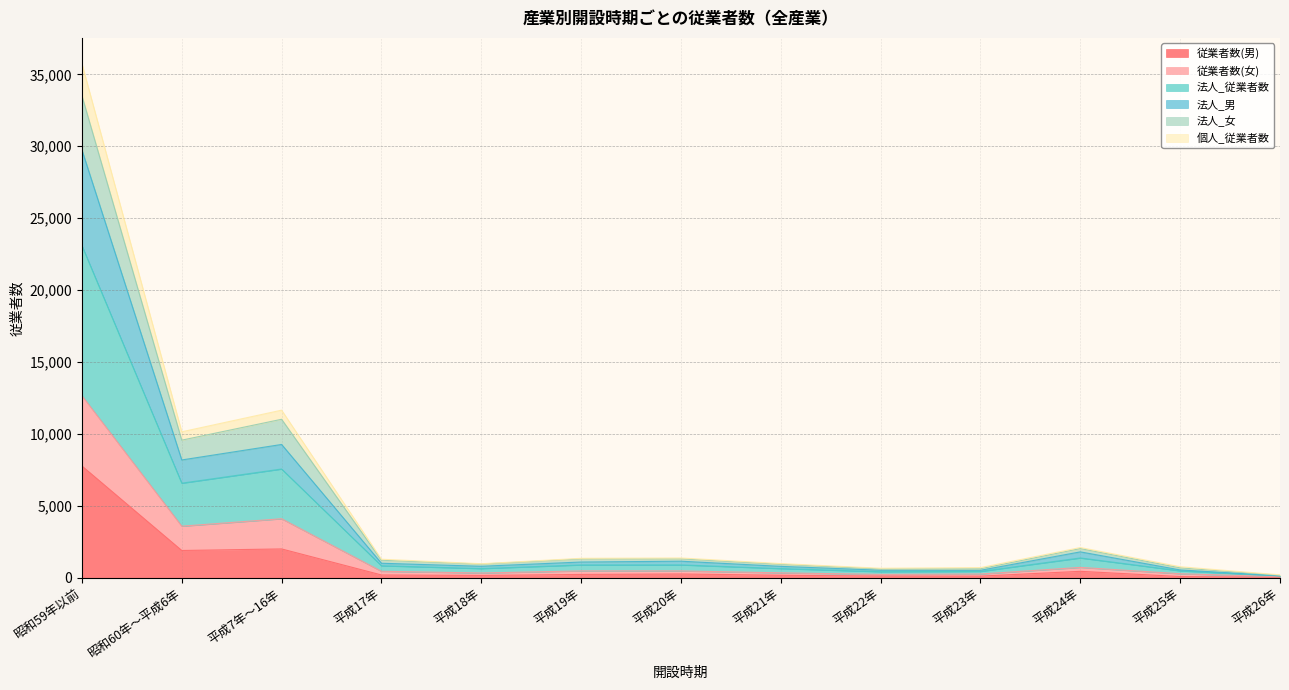

Is it true that 従業者数(女) equals 2951 at 昭和60年～平成6年?

False